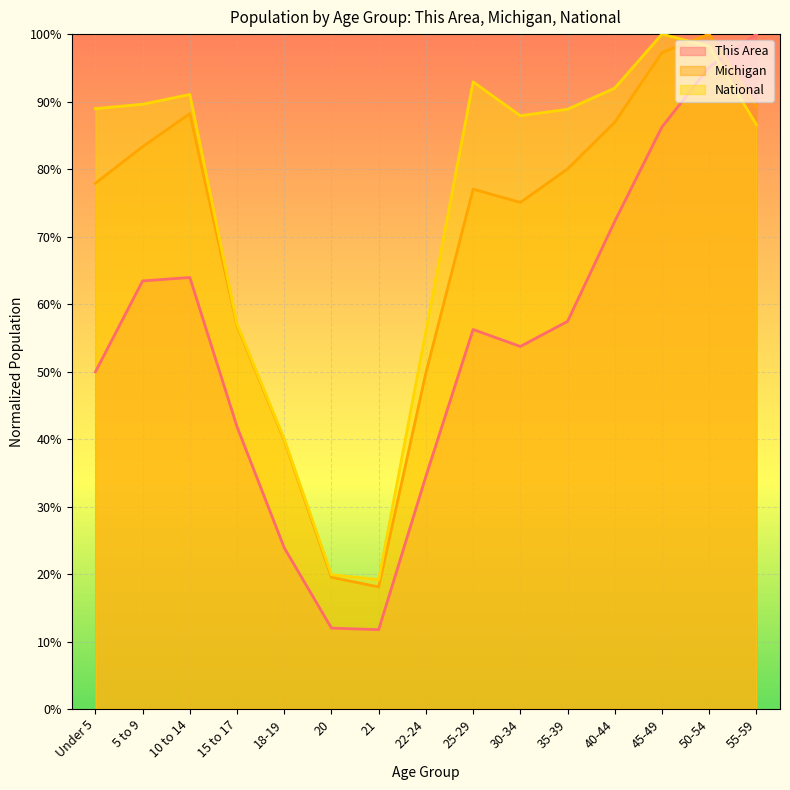

Rank the series at 50-54 from lowest to highest value.

This Area, National, Michigan